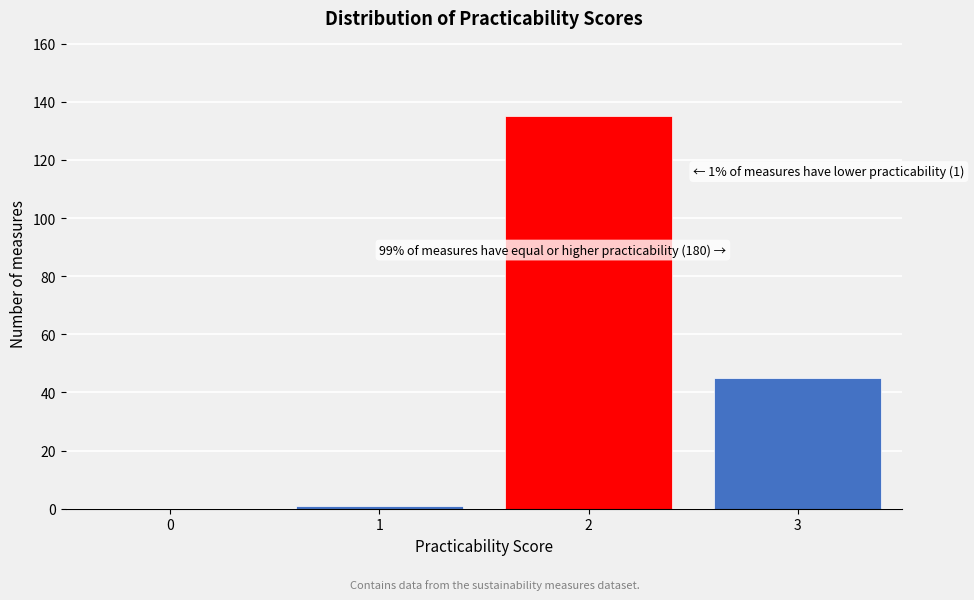

Reading left to right, list all the values displayed in this chart.

0=0	1=1	2=135	3=45